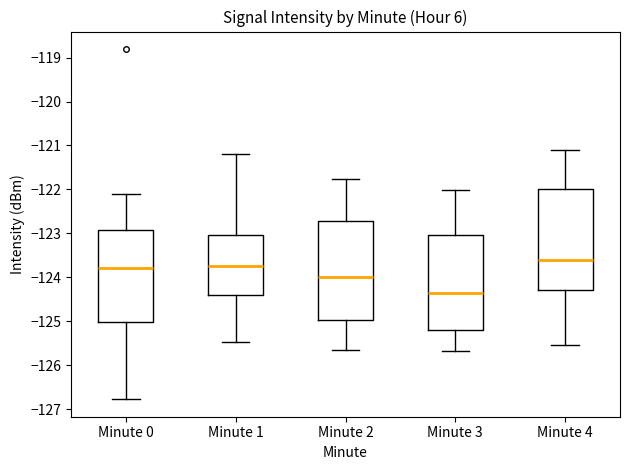

Reading left to right, transcribe this box plot: for each box, give where its median line is, the range the box spans, and where its two whiskers end, as read against the y-axis. The values are not printed on the chart, so give them approximately, as read against the axis.

Minute 0: median -123.8, box -125.0 to -122.9, whiskers -126.8 to -122.1
Minute 1: median -123.7, box -124.4 to -123.0, whiskers -125.5 to -121.2
Minute 2: median -124.0, box -125.0 to -122.7, whiskers -125.7 to -121.8
Minute 3: median -124.3, box -125.2 to -123.0, whiskers -125.7 to -122.0
Minute 4: median -123.6, box -124.3 to -122.0, whiskers -125.5 to -121.1